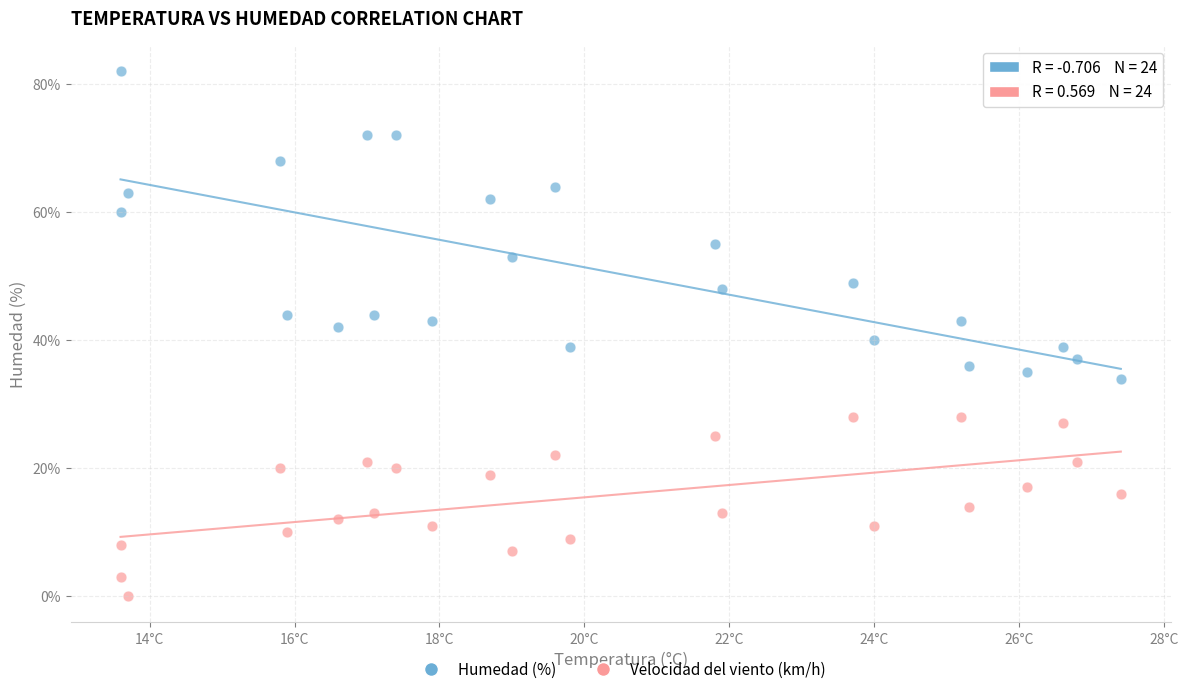

Which series has the widest spread of Y values?

Humedad (%)